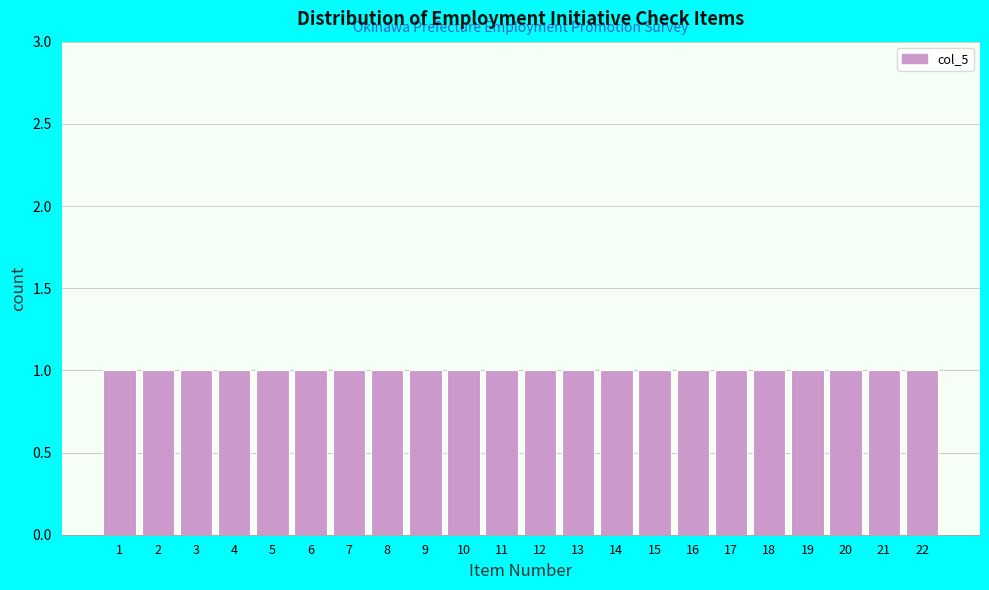

Reading left to right, list every bar in this chart as the range it spans on the x-axis followed by its height. The values are not printed on the chart, so give them approximately, as read against the axis.

0.5 to 1.5: 1
1.5 to 2.5: 1
2.5 to 3.5: 1
3.5 to 4.5: 1
4.5 to 5.5: 1
5.5 to 6.5: 1
6.5 to 7.5: 1
7.5 to 8.5: 1
8.5 to 9.5: 1
9.5 to 10.5: 1
10.5 to 11.5: 1
11.5 to 12.5: 1
12.5 to 13.5: 1
13.5 to 14.5: 1
14.5 to 15.5: 1
15.5 to 16.5: 1
16.5 to 17.5: 1
17.5 to 18.5: 1
18.5 to 19.5: 1
19.5 to 20.5: 1
20.5 to 21.5: 1
21.5 to 22.5: 1